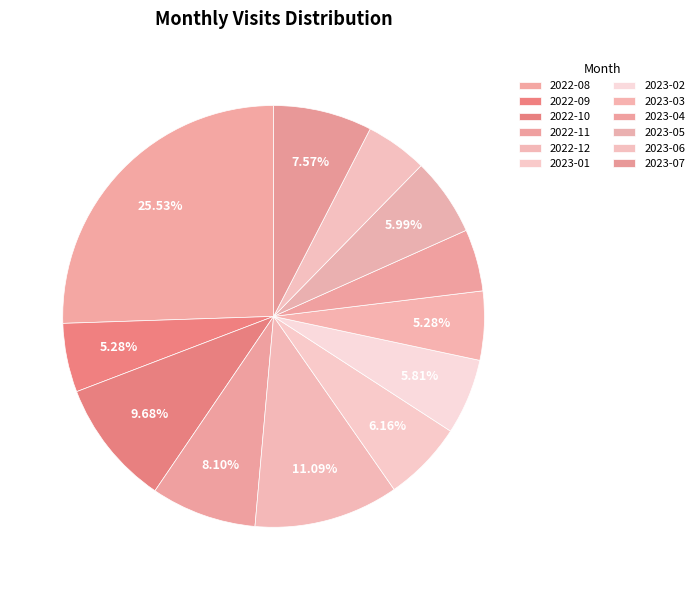

Is 2023-06 the majority of the pie?

No